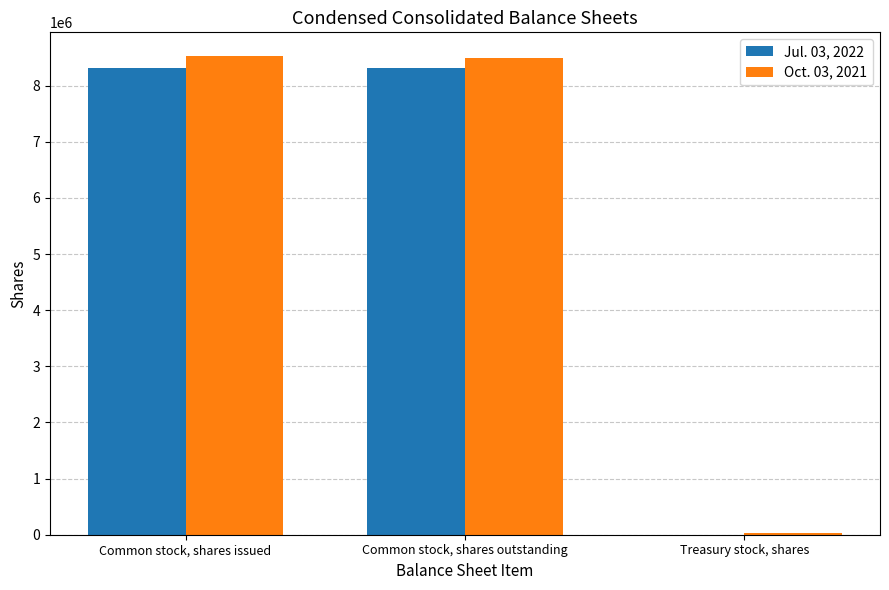

What is the total value across all series at Common stock, shares outstanding?

16811100